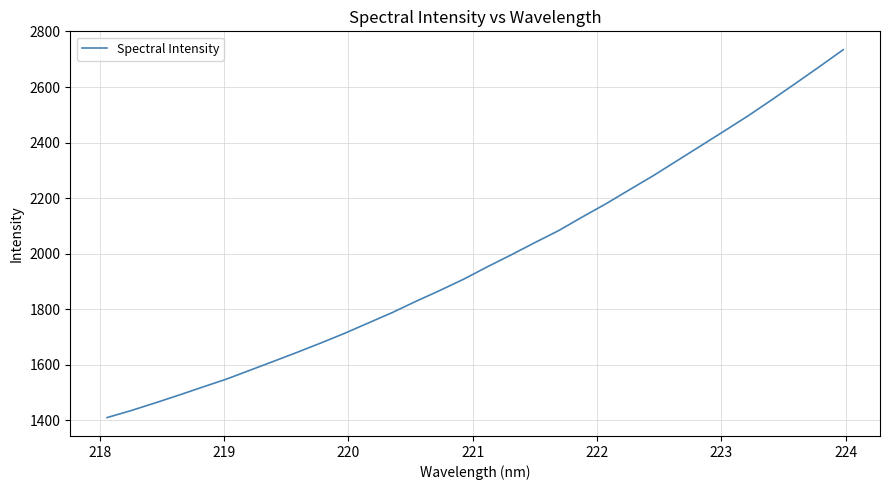

Is this an area chart (filled region under the line)?

No